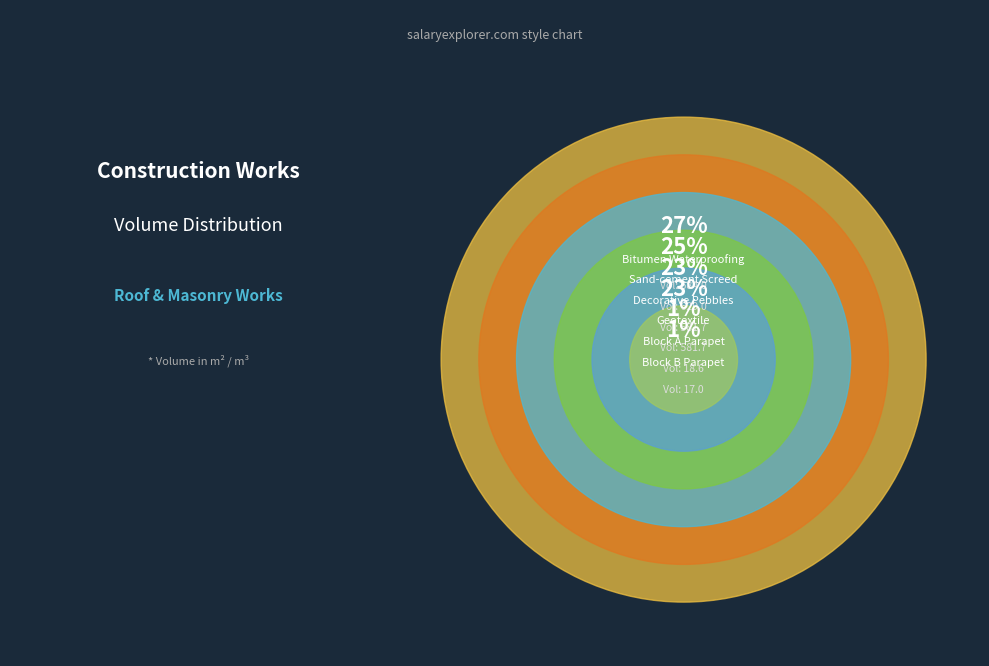

Rank the categories by value from highest to lowest.

Bitumen Waterproofing, Sand-cement Screed, Decorative Pebbles, Geotextile, Block A Parapet, Block B Parapet